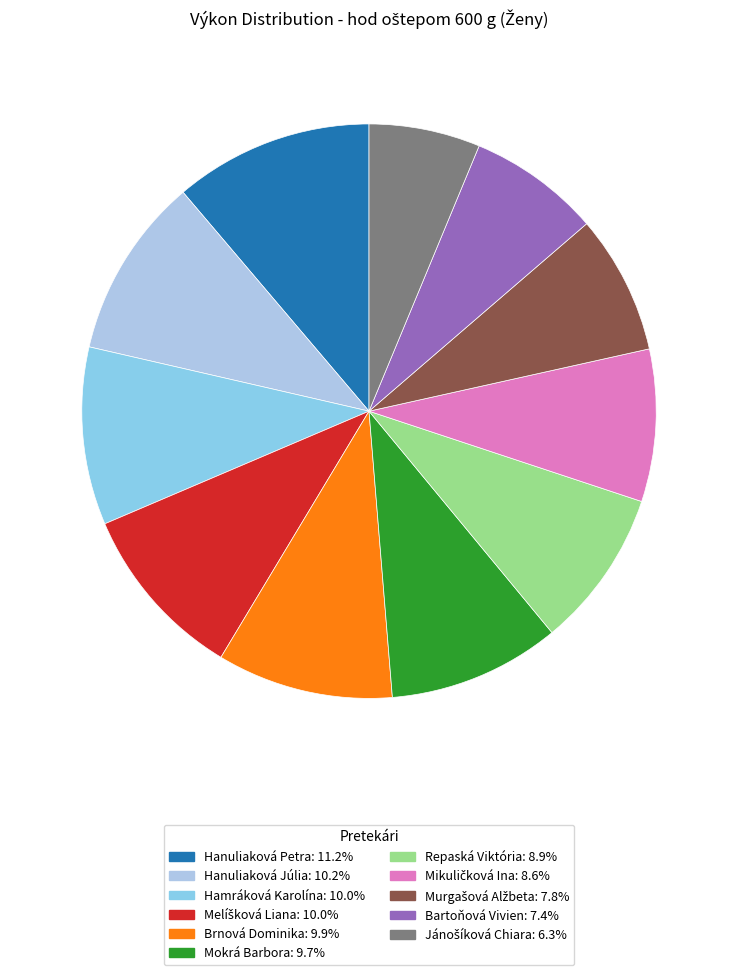

How many slices are in this pie chart?

11